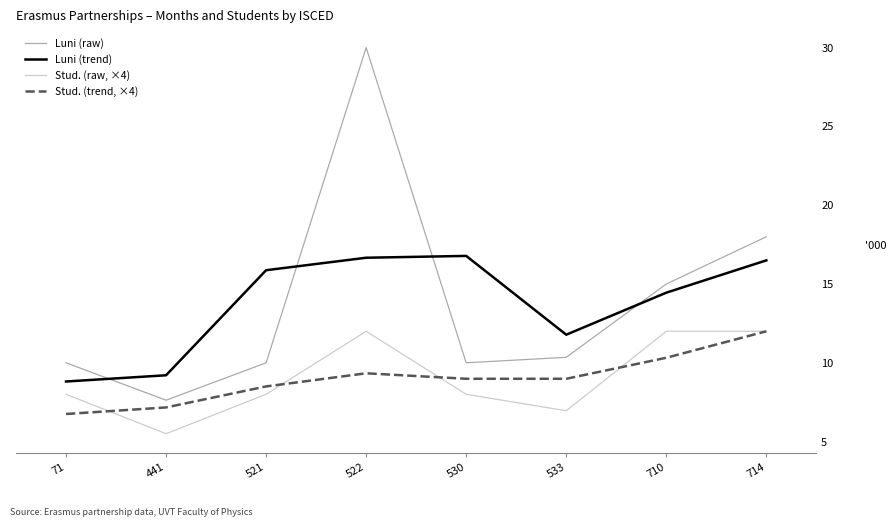

True or false: Luni (raw) and Stud. (raw, ×4) cross at least once.

False